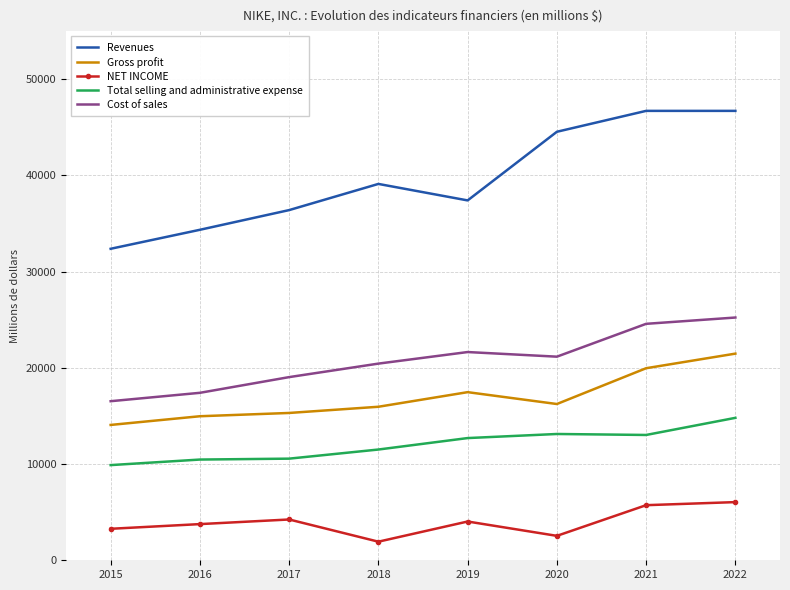

At which label does Revenues reach its minimum?

2015